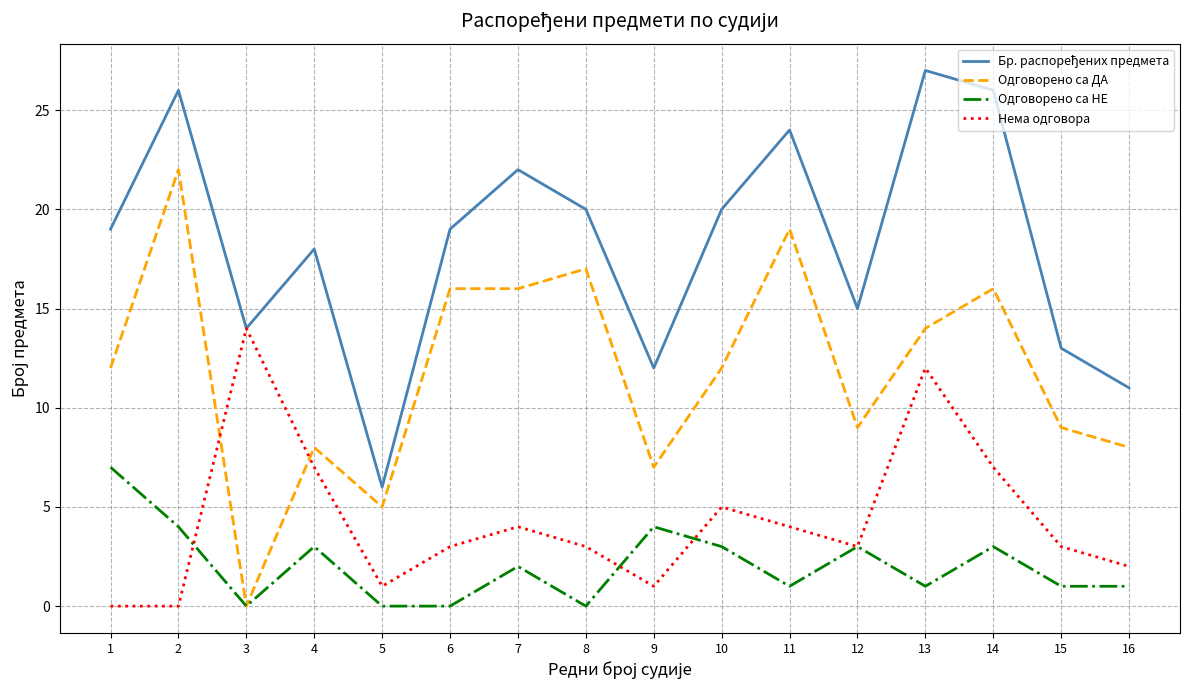

Between which two adjacent categories do Нема одговора and Одговорено са ДА first intersect?

2 and 3